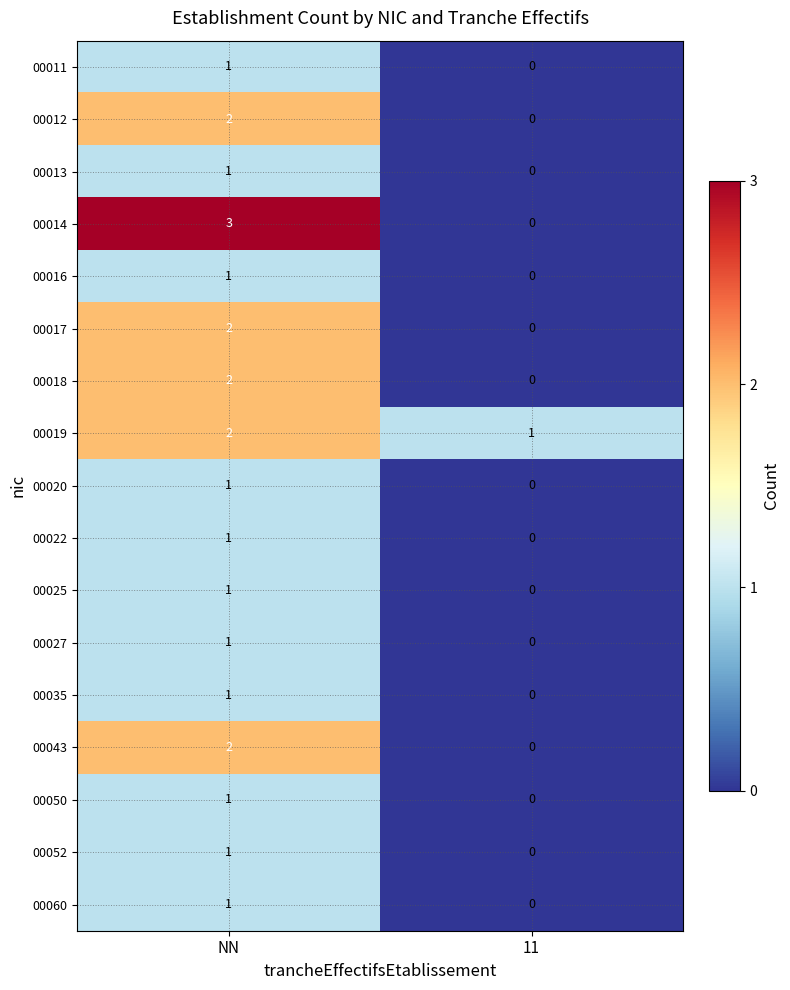

What is the total value across all series at 11?

1